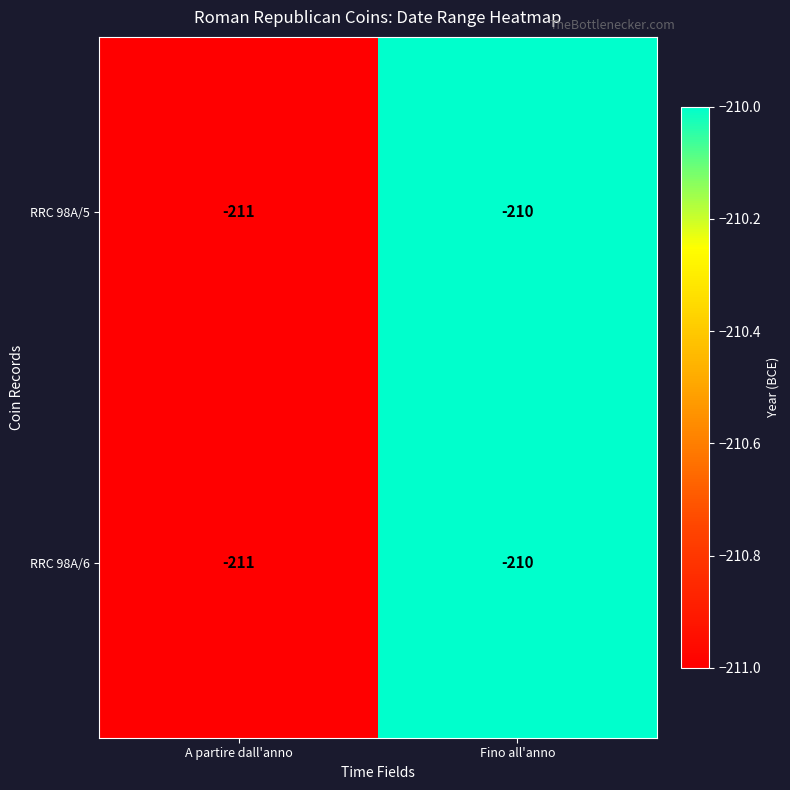

Which label corresponds to the largest value in the chart?

Fino all'anno